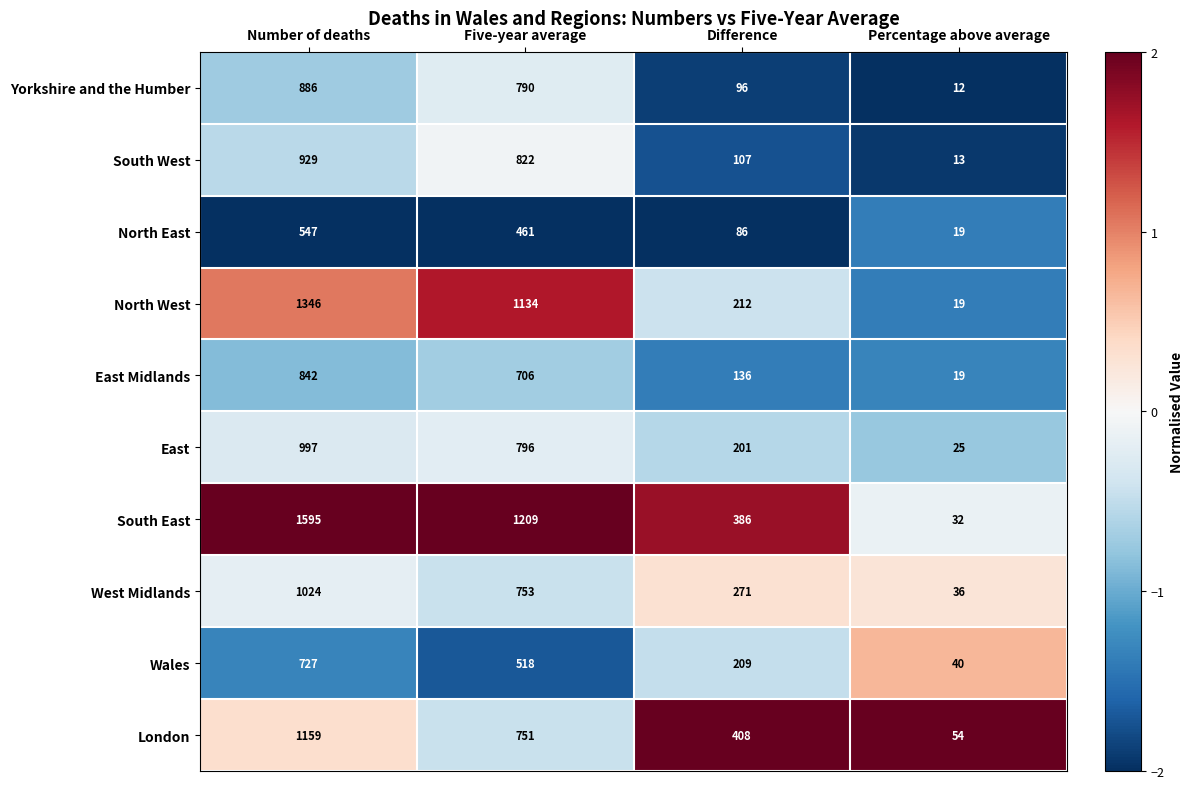

How many distinct data groups are displayed?

10